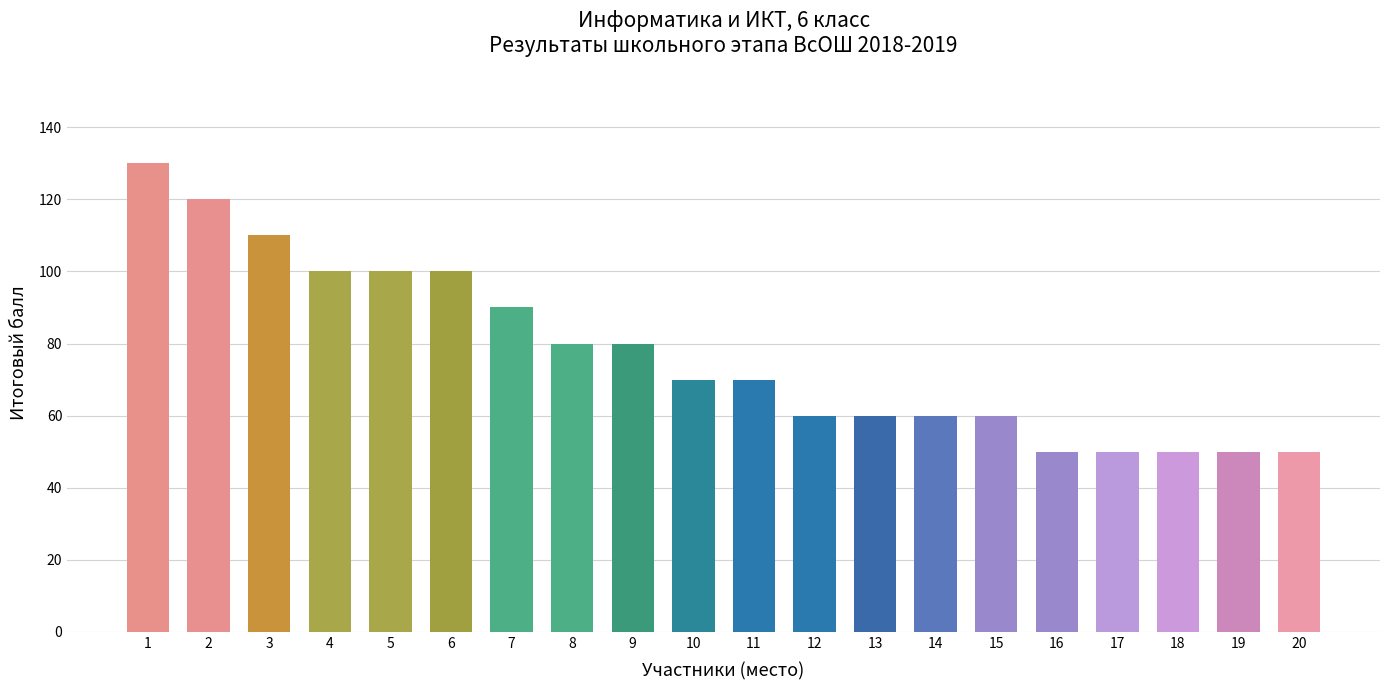

Which category has the highest value across all series?

1